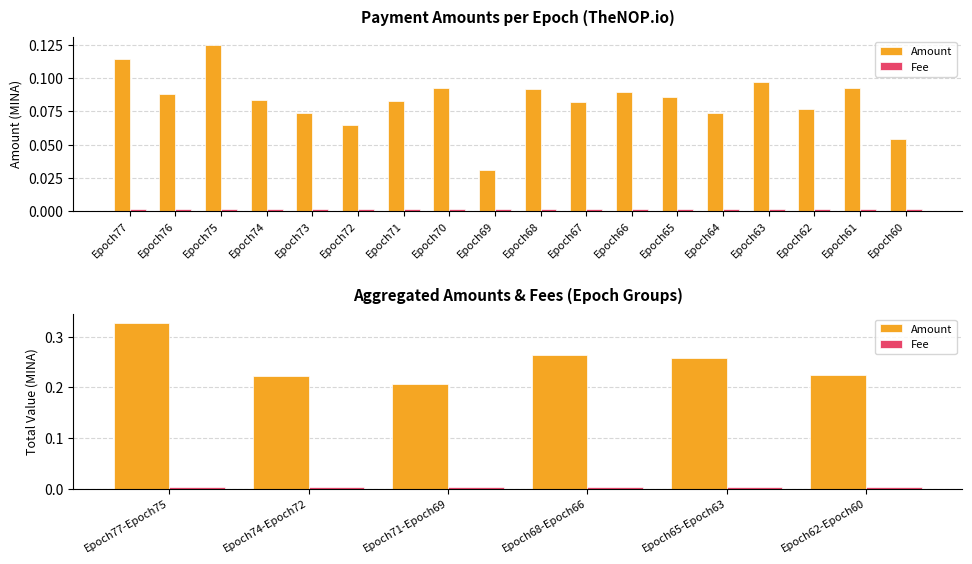

List the series in order of their overall mean, highest first.

Amount, Fee